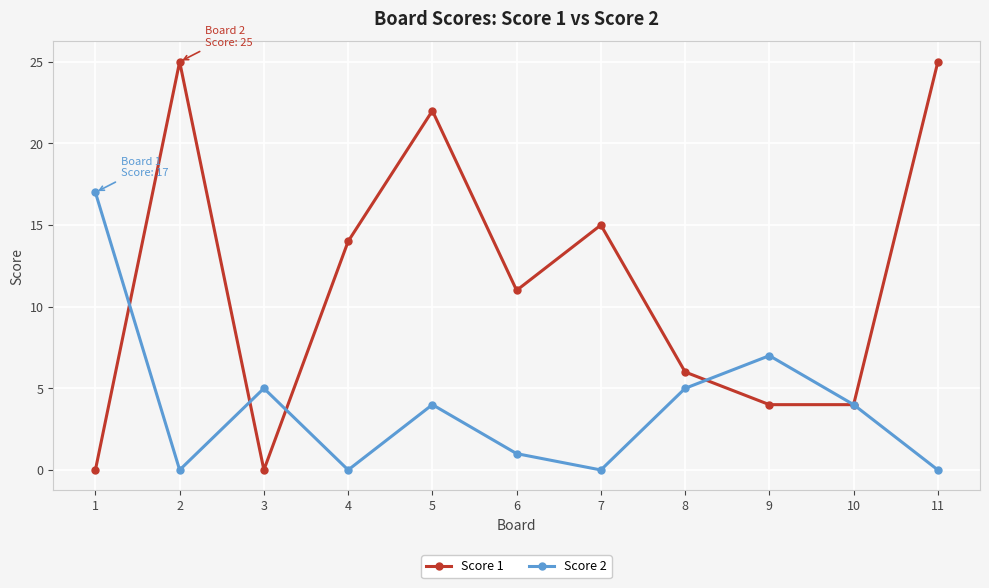

At how many categories does at least one series exceed 12?

6